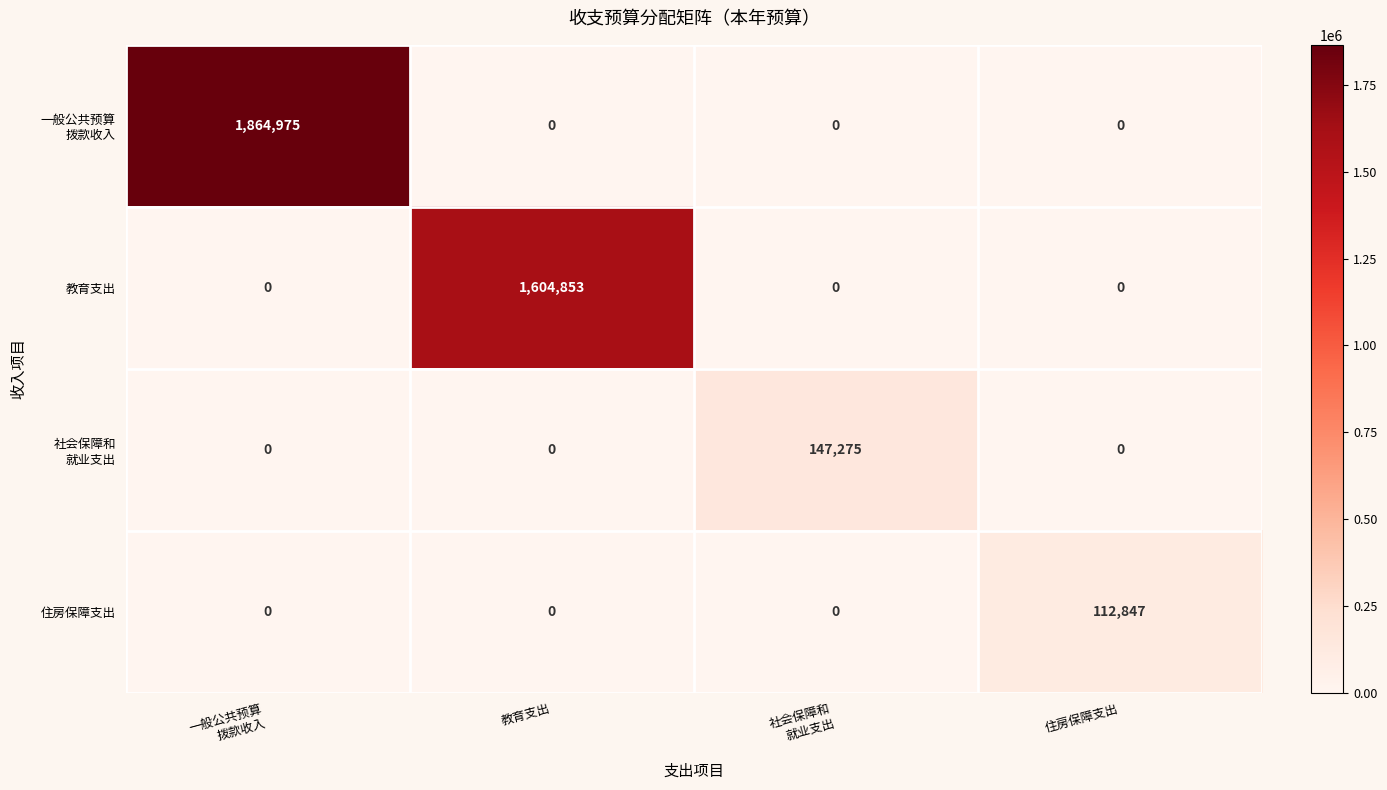

What is the maximum value for 教育支出?

1604853